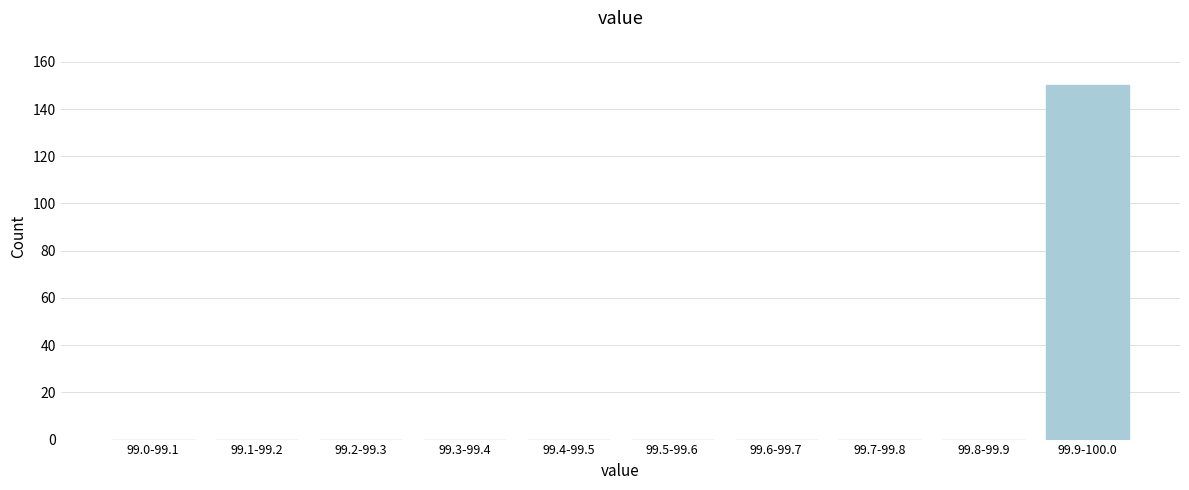

Reading left to right, extract all data points from this chart.

99.0-99.1=0	99.1-99.2=0	99.2-99.3=0	99.3-99.4=0	99.4-99.5=0	99.5-99.6=0	99.6-99.7=0	99.7-99.8=0	99.8-99.9=0	99.9-100.0=150